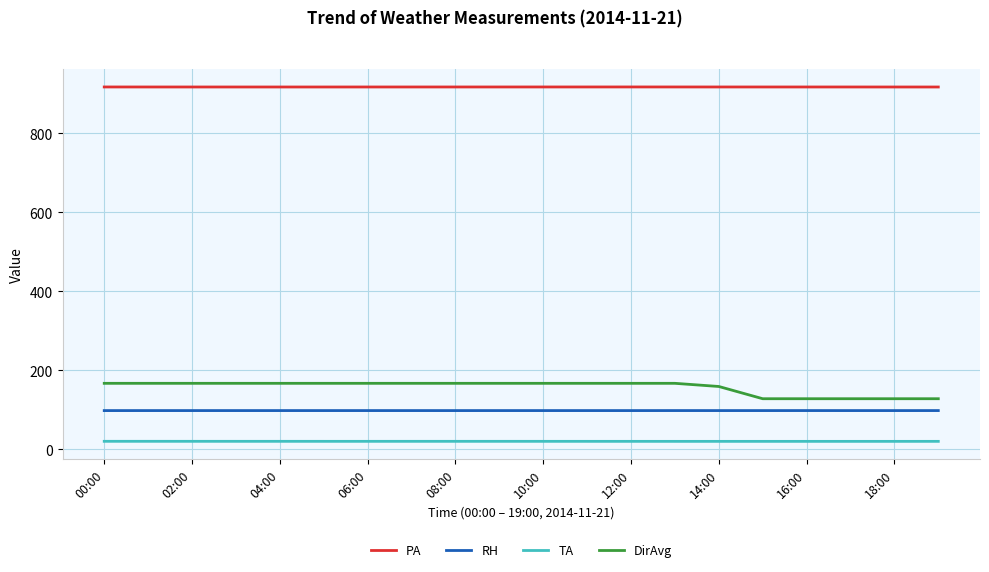

True or false: RH and DirAvg intersect in this chart.

False